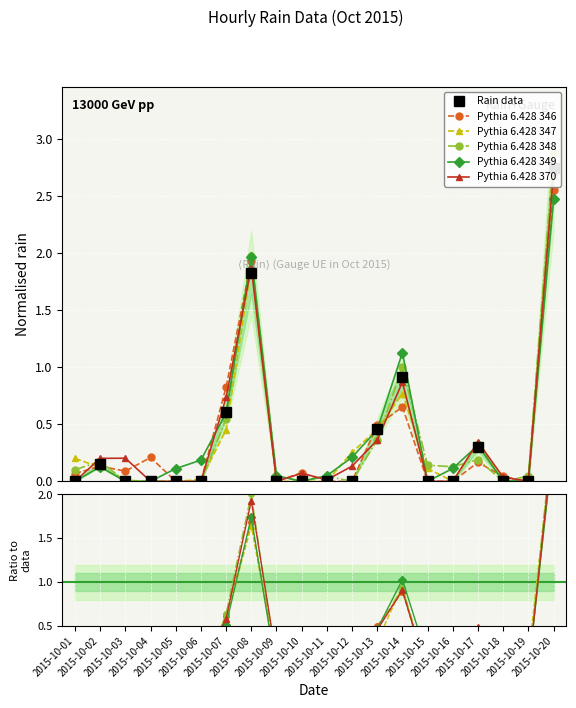

What is the difference between the maximum and minimum values in the Pythia 6.428 347 series?

2.9